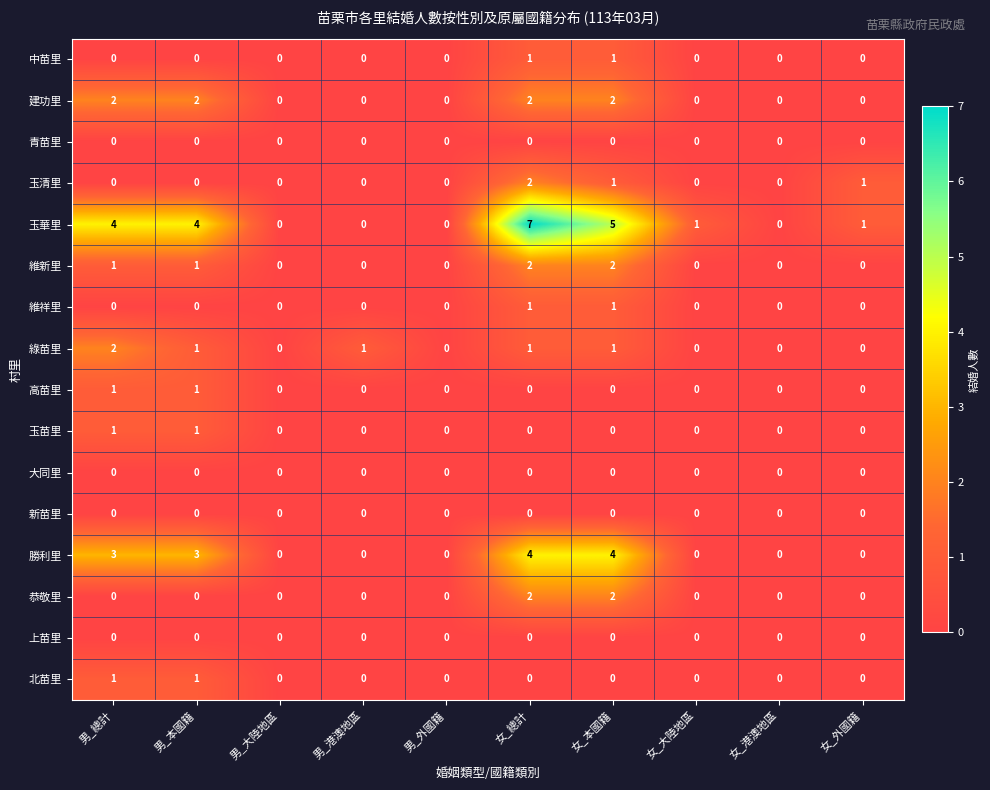

Between 男_本國籍 and 女_總計, which series saw the biggest shift?

玉華里